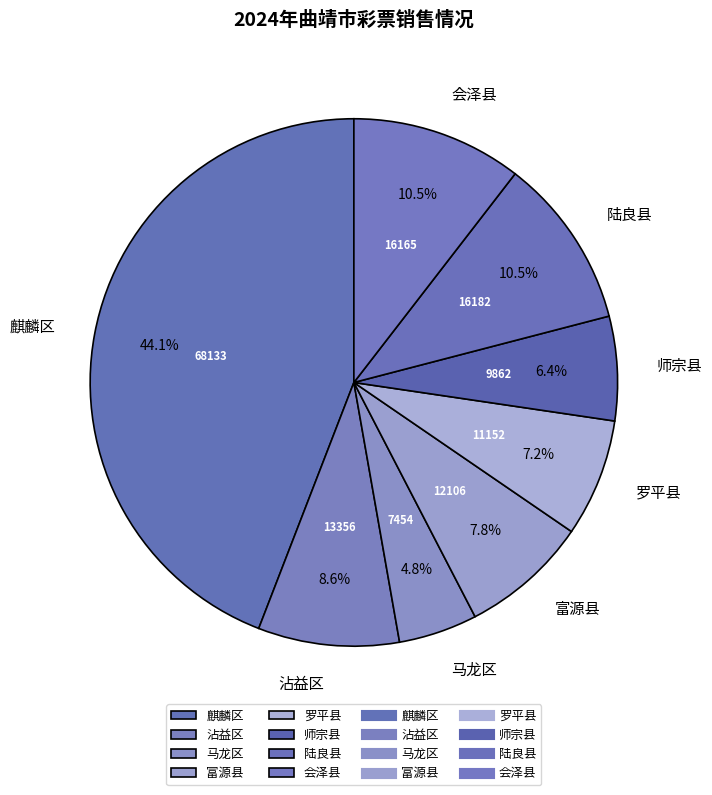

Does 富源县 account for over 50% of the chart?

No